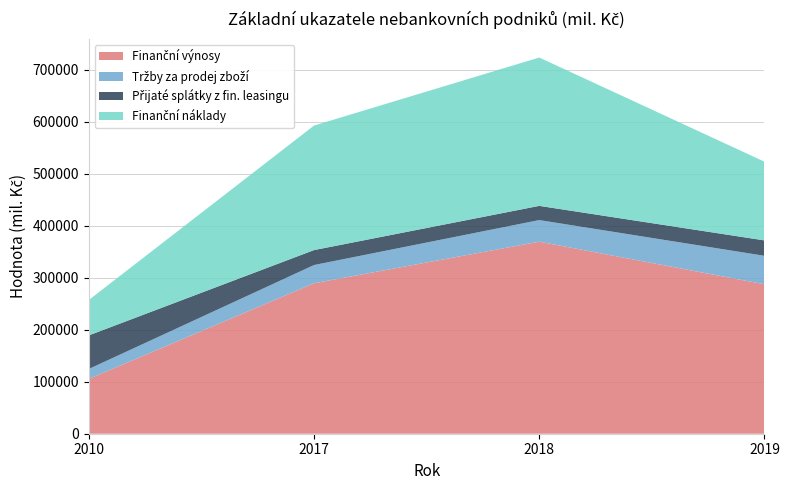

Reading left to right, what are all the values shown in this chart?

Finanční výnosy: 2010=105360	2017=289341	2018=369275	2019=287341
Tržby za prodej zboží: 2010=19110	2017=35075	2018=41581	2019=54806
Přijaté splátky z fin. leasingu: 2010=64598	2017=28745	2018=27319	2019=29609
Finanční náklady: 2010=68011	2017=239444	2018=285276	2019=151383